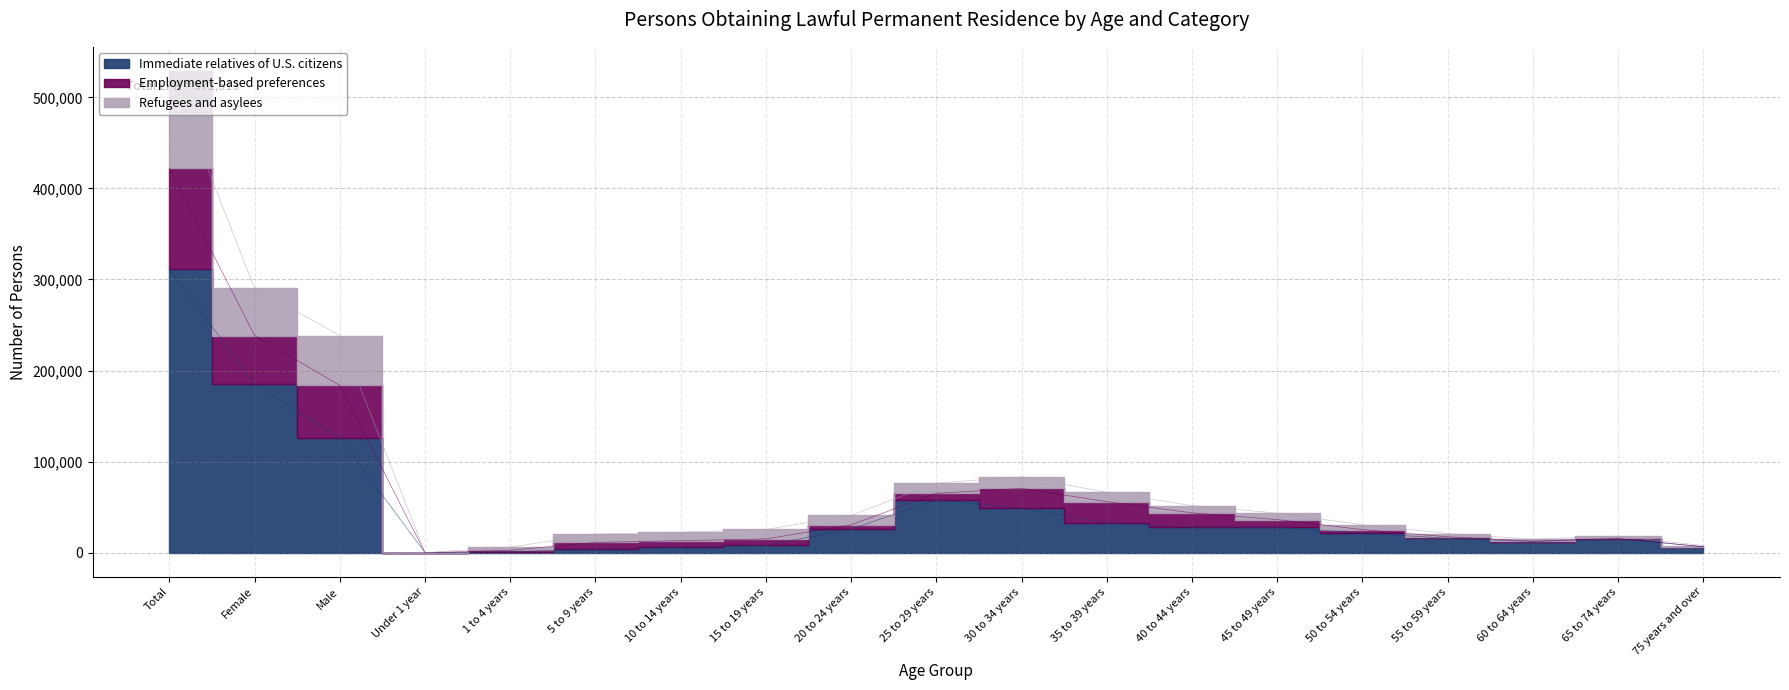

What is the approximate value of Immediate relatives of U.S. citizens at 35 to 39 years?

32365